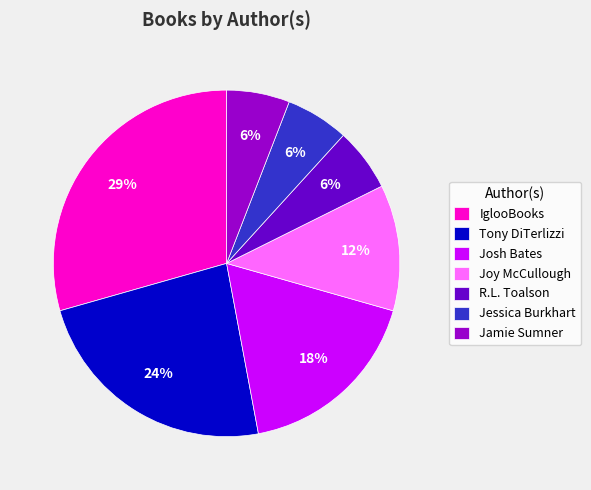

Combined, do Josh Bates and Jessica Burkhart account for over 50%?

No